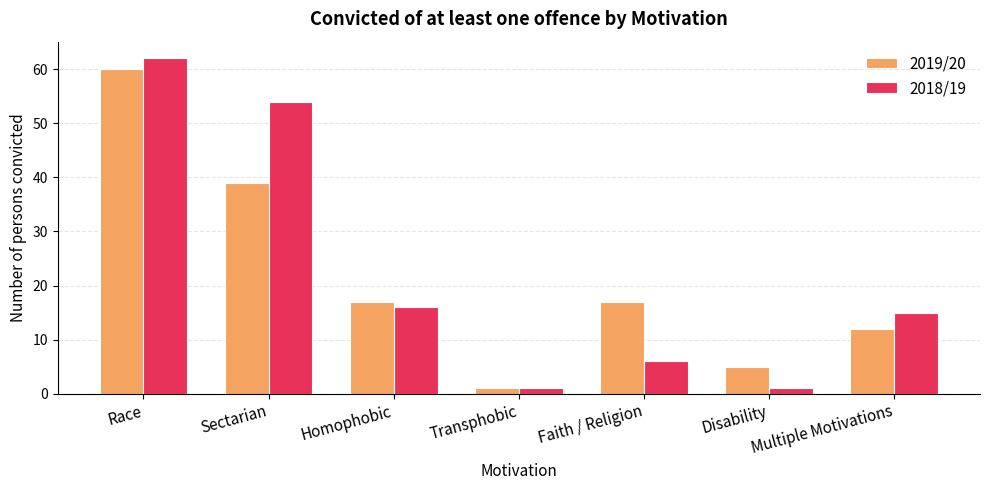

Which series has the largest total across all categories?

2018/19